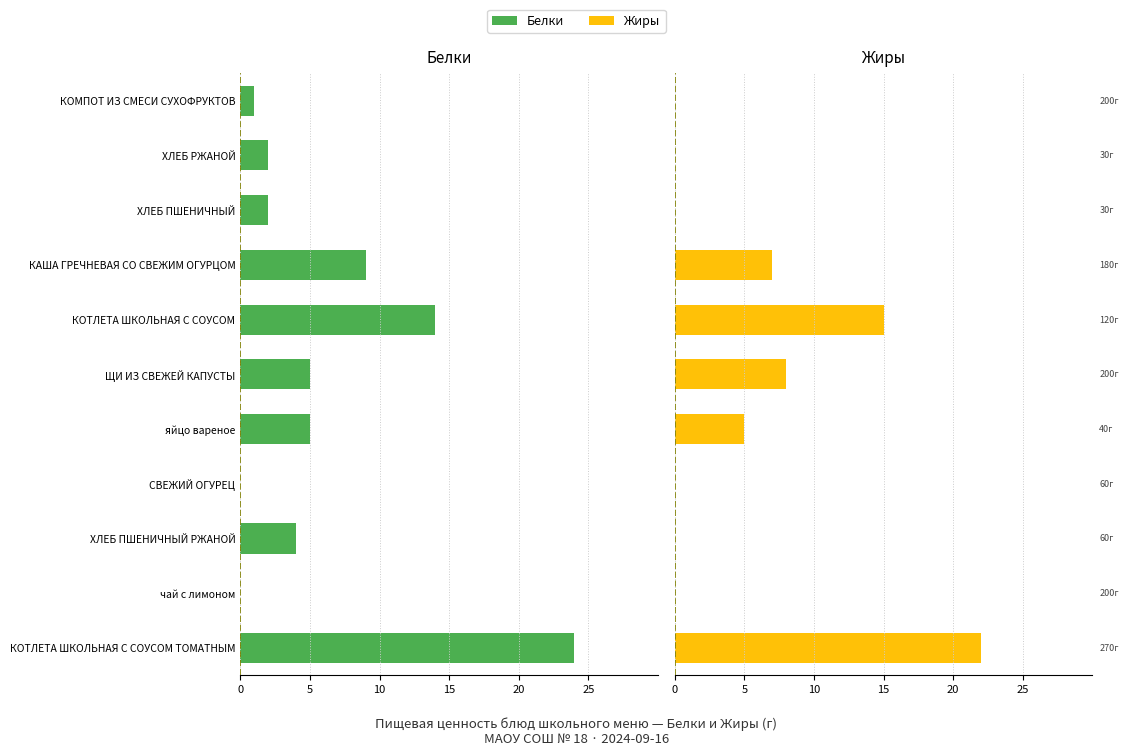

Between КОТЛЕТА ШКОЛЬНАЯ С СОУСОМ and КОМПОТ ИЗ СМЕСИ СУХОФРУКТОВ, which series saw the biggest shift?

Жиры